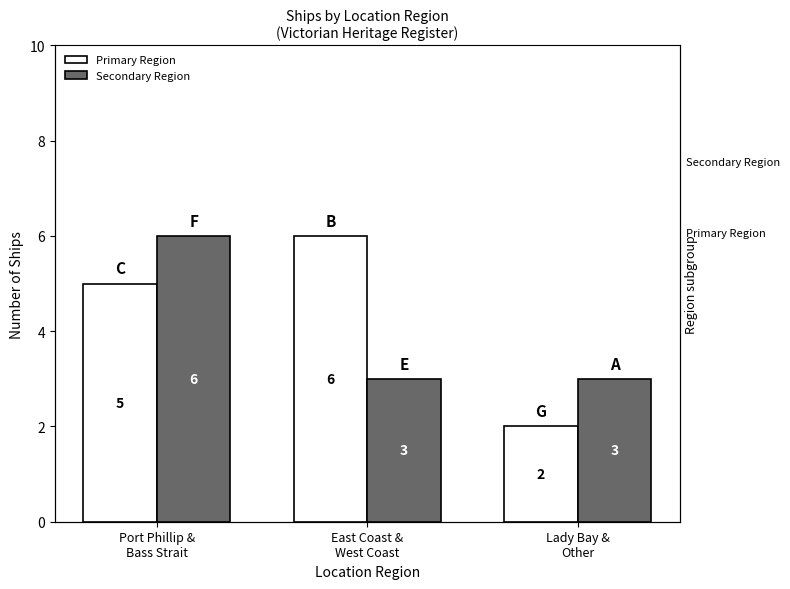

The Secondary Region series shows 3 at Lady Bay &
Other. True or false?

True